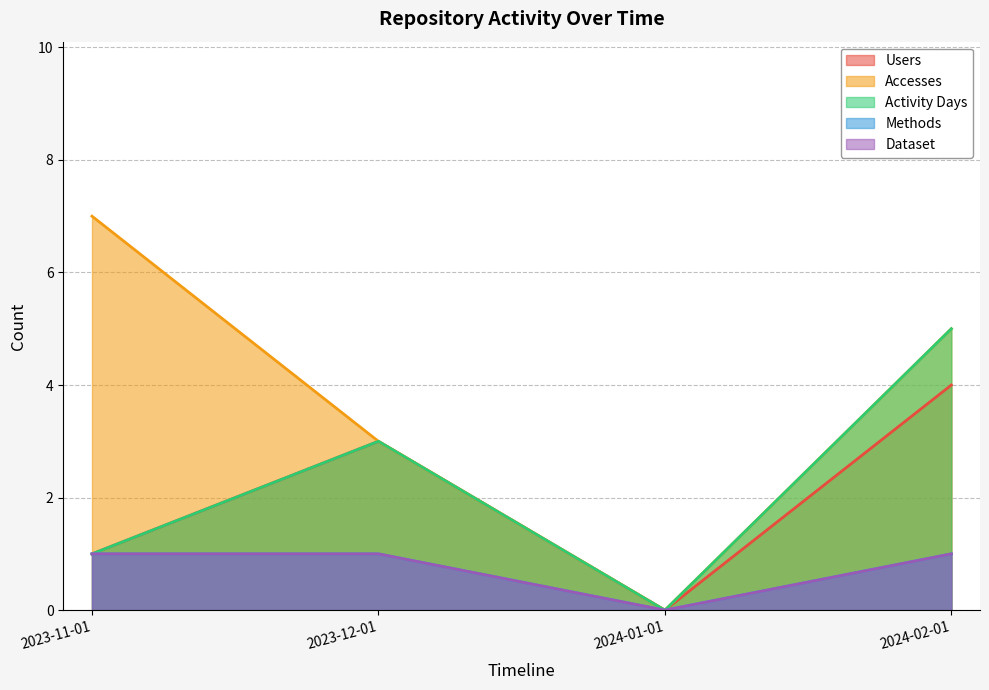

Where does the Activity Days series first go above 3?

2024-02-01